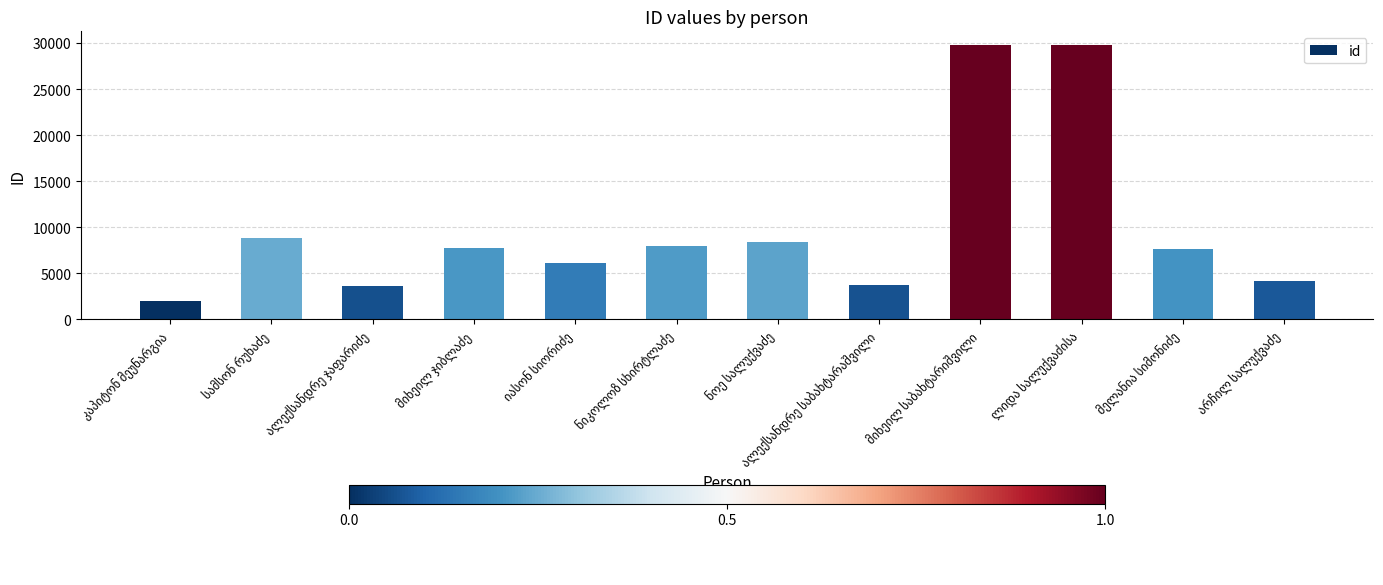

What is the minimum value shown in the chart?

1983